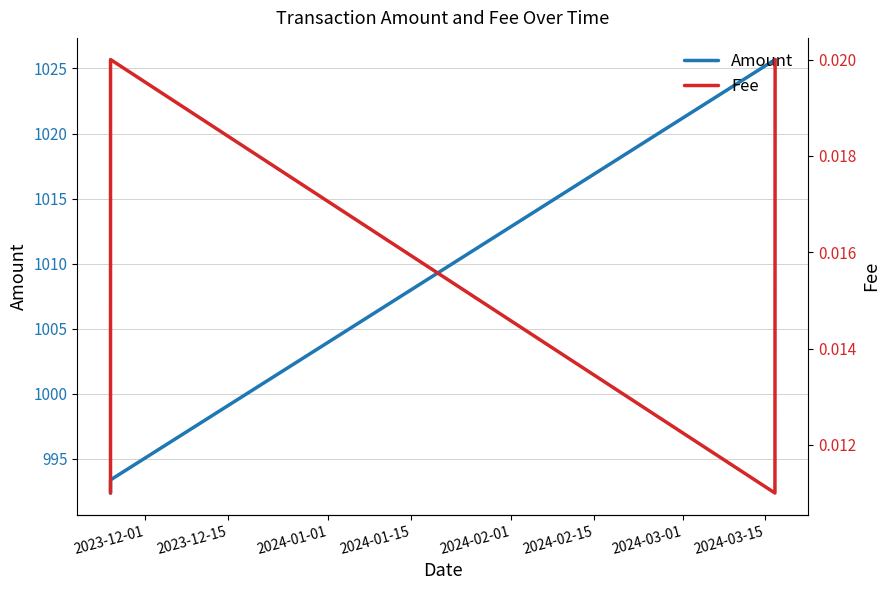

The Fee series shows 0.0 at 2023-12-15. True or false?

True